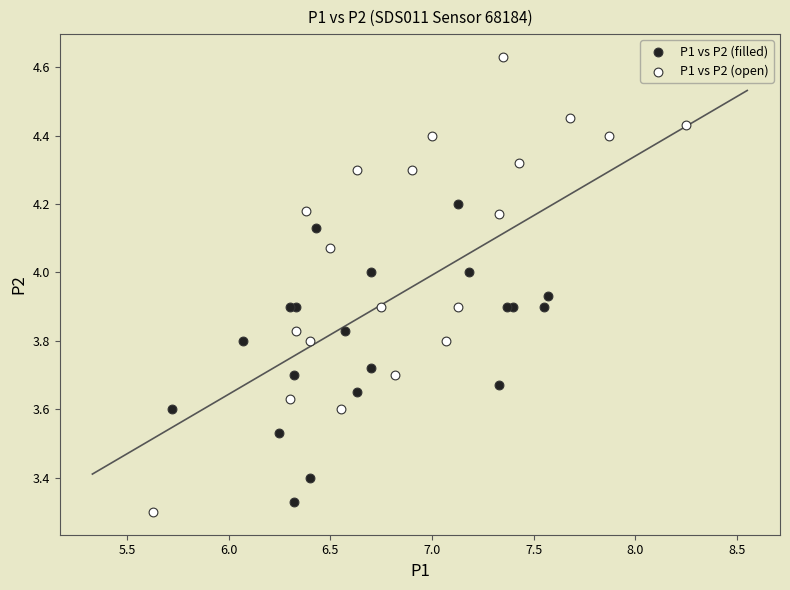

Which series contains the highest Y value?

P1 vs P2 (open)